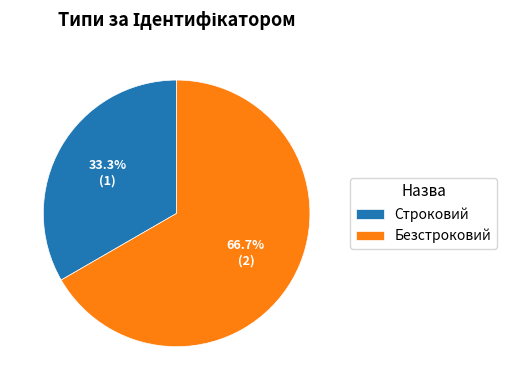

To the nearest percent, what is the average slice percentage?

50%